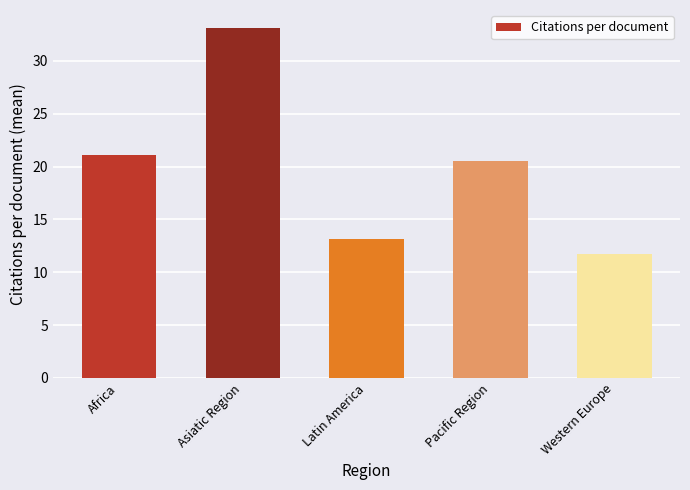

Is it true that the value at Latin America is 13.2?

True